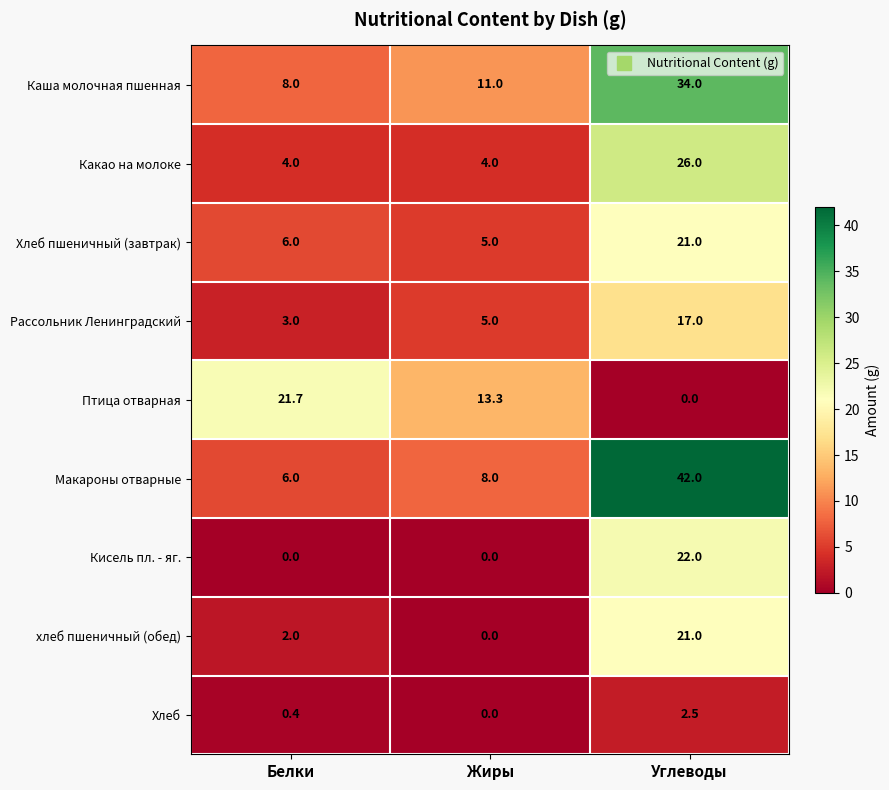

What is the difference between the maximum and minimum values in the Какао на молоке series?

22.0